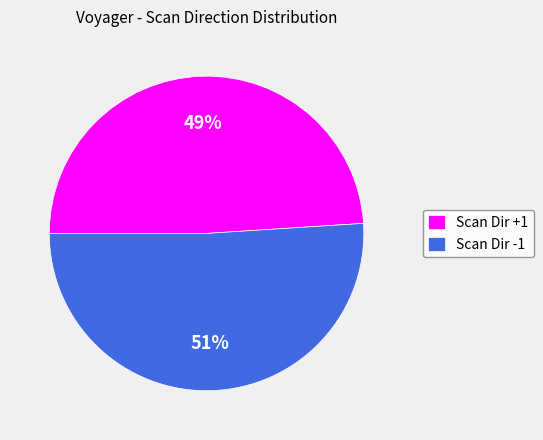

Which slice is the smallest?

Scan Dir +1